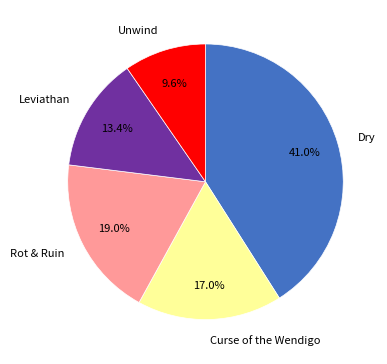

Which category has the biggest portion of the pie?

Dry